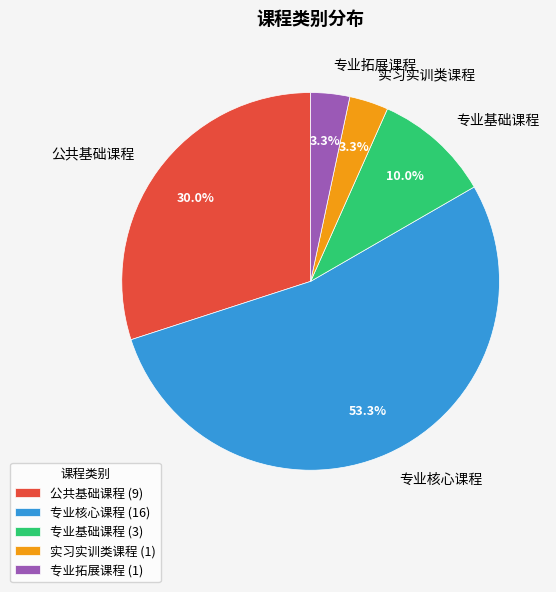

To the nearest percent, what is the difference between the largest and smallest slice percentages?

50%